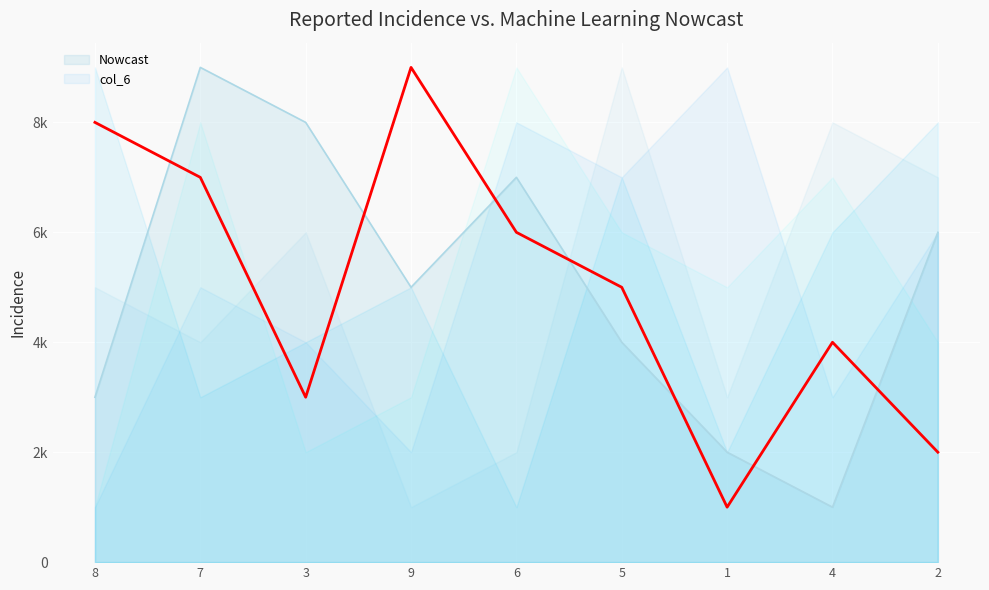

What is the greatest value displayed?

9000